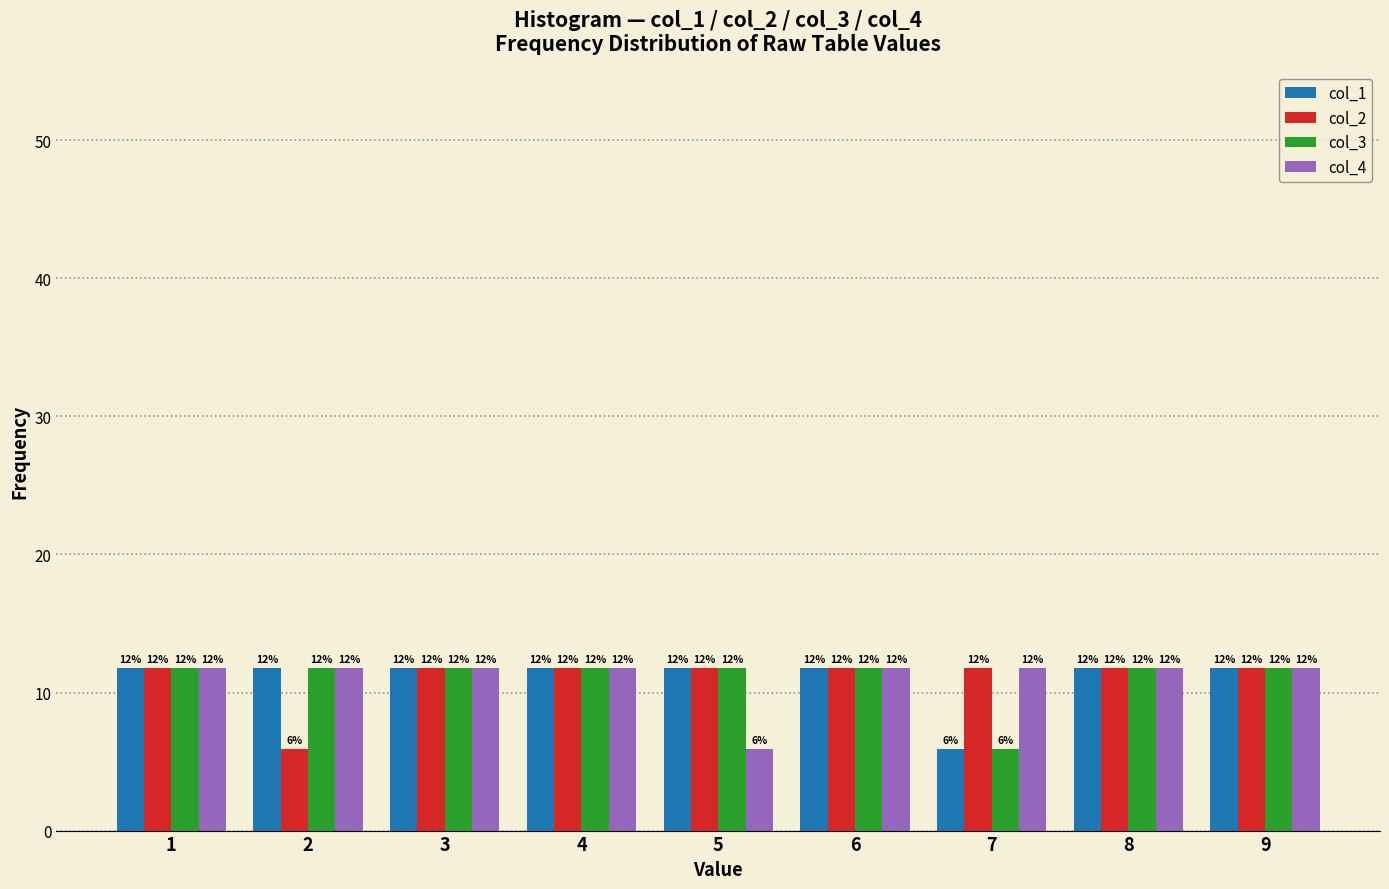

How many groups of bars are there?

9